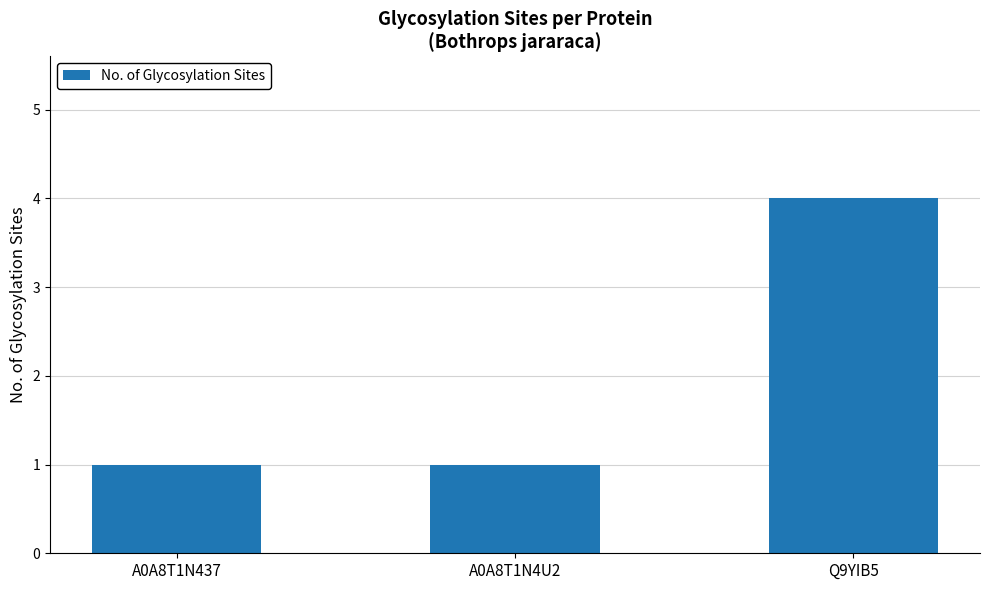

Reading right to left, list all the values displayed in this chart.

4	1	1